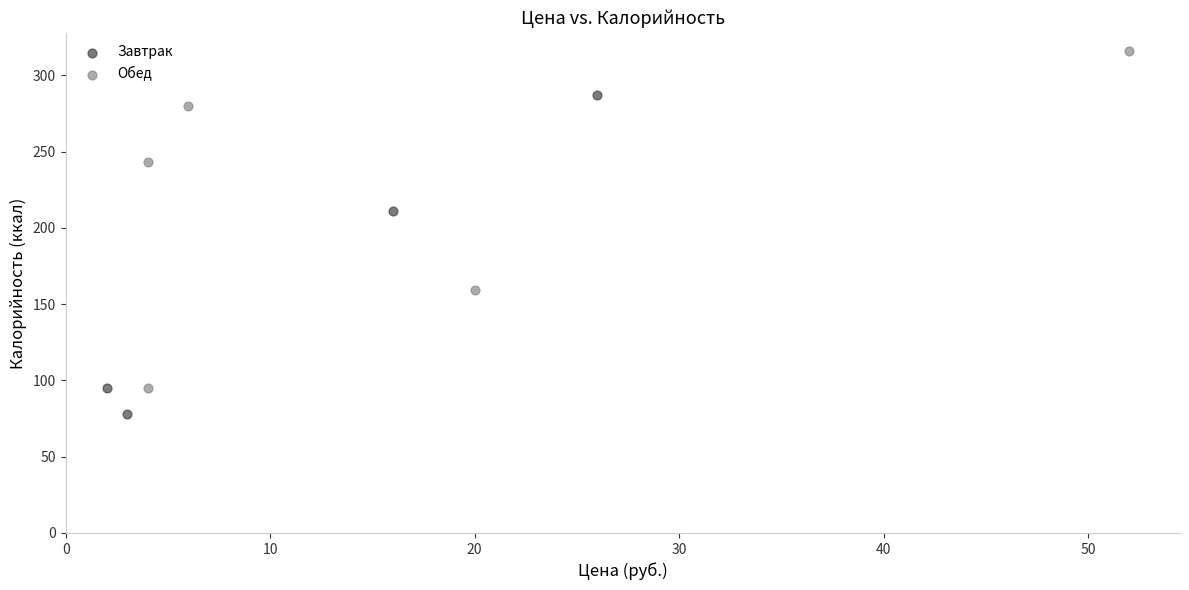

Which series contains the highest Y value?

Обед